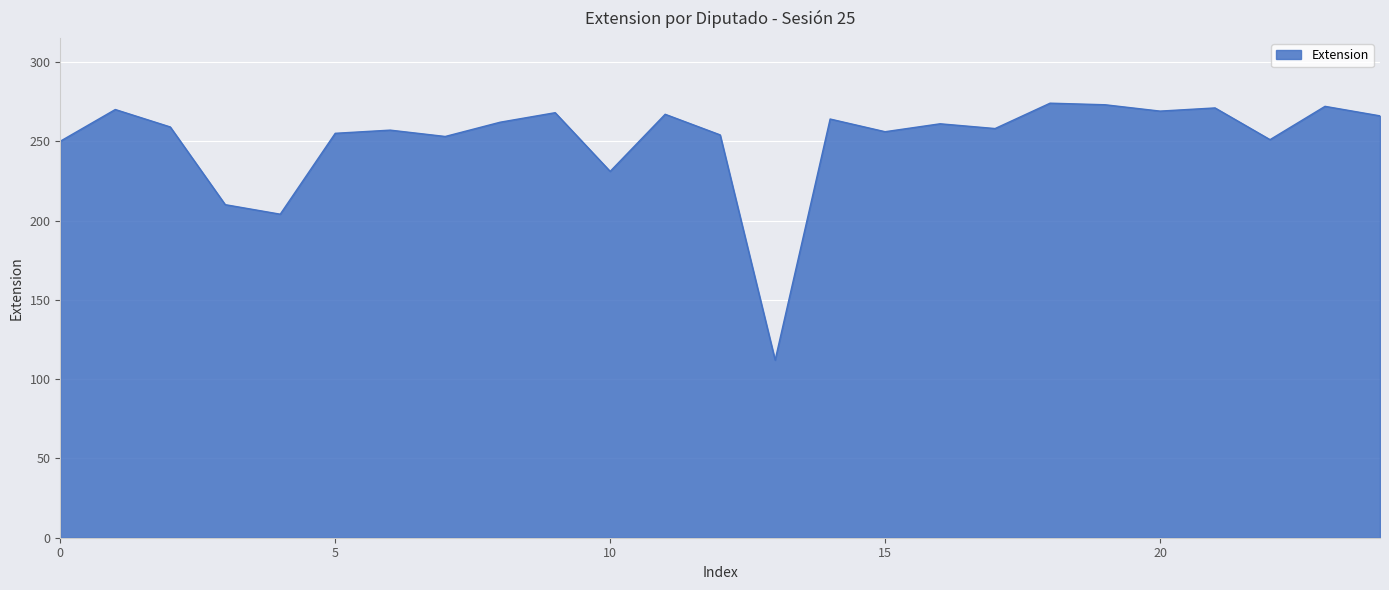

What is the minimum value shown in the chart?

112